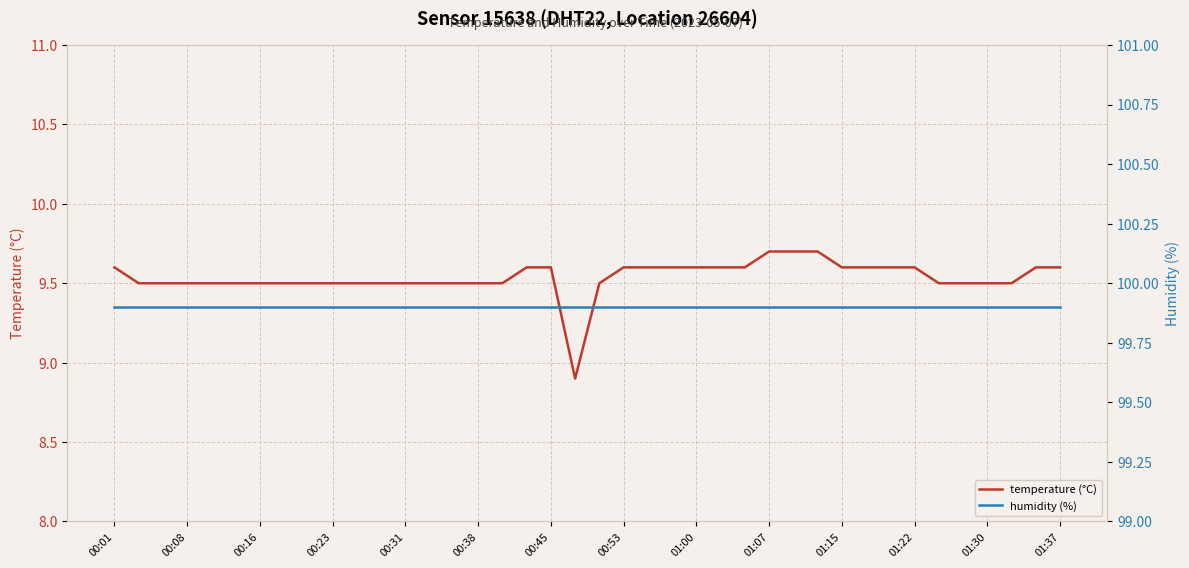

Which series has the widest spread of values?

temperature (°C)